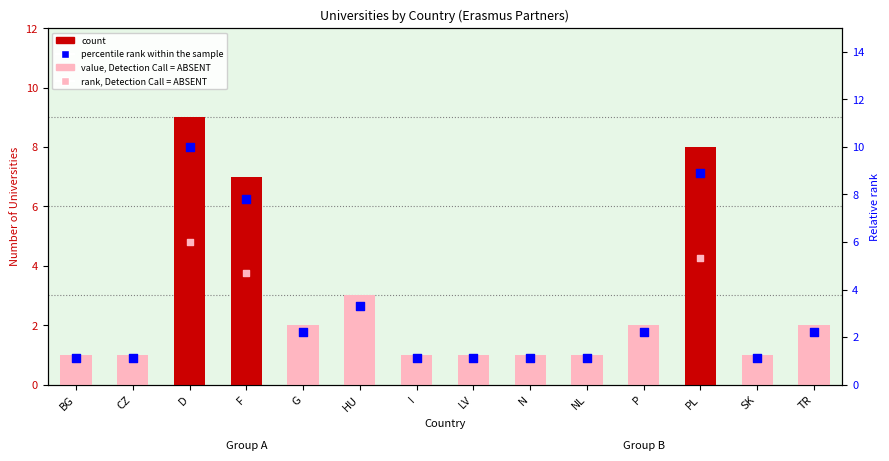

Which series has the largest total across all categories?

percentile rank within the sample